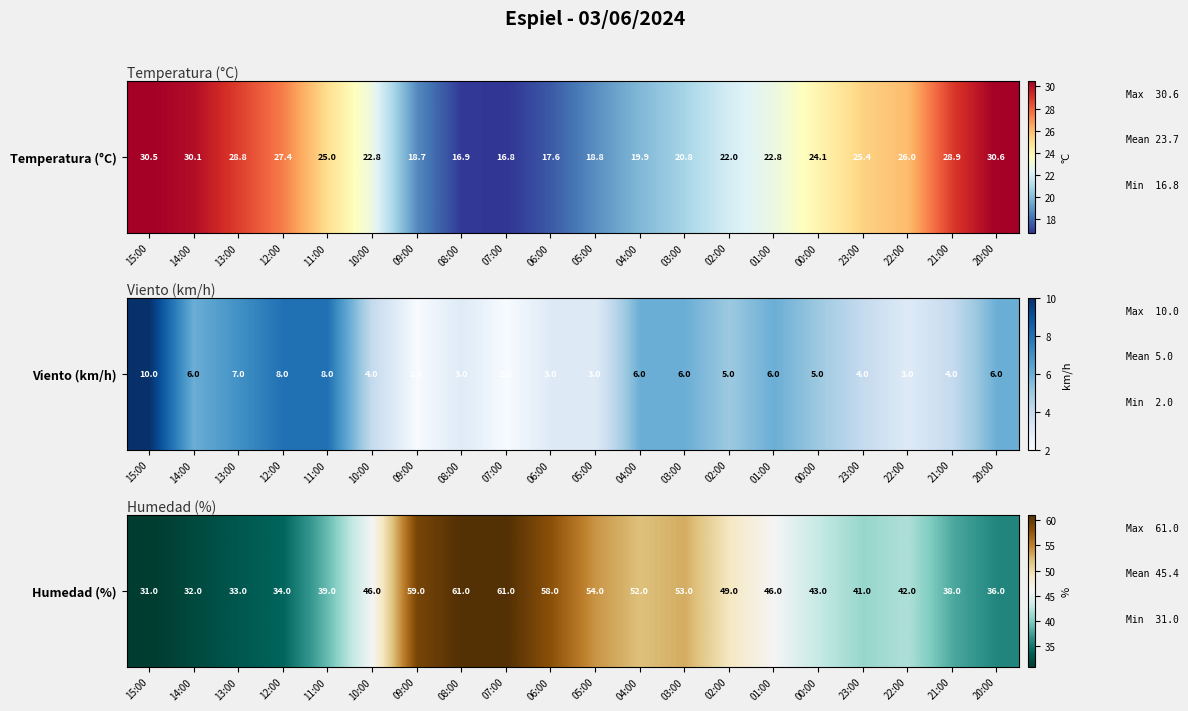

True or false: the data shows 60 at 12:00.

False